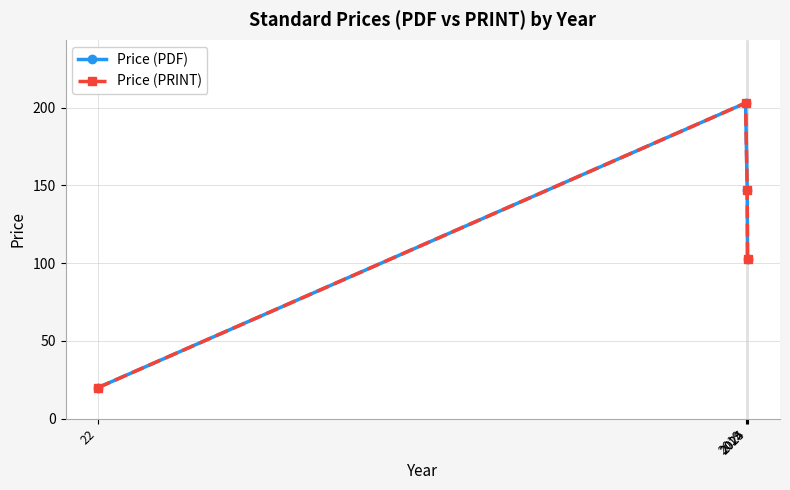

Does the chart have visible grid lines?

Yes